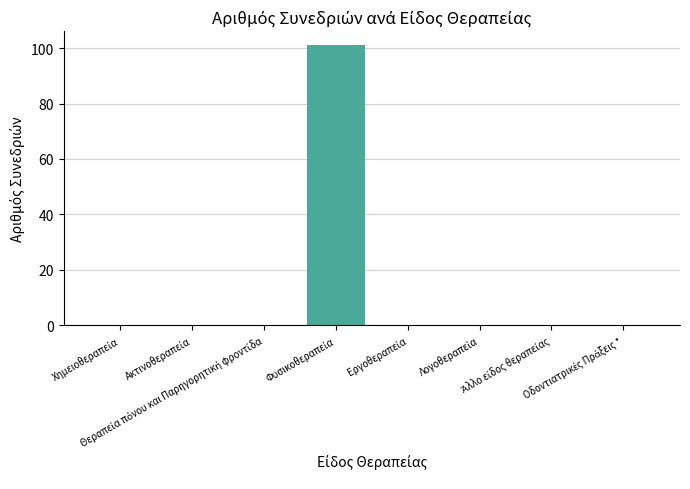

How many distinct data groups are displayed?

1